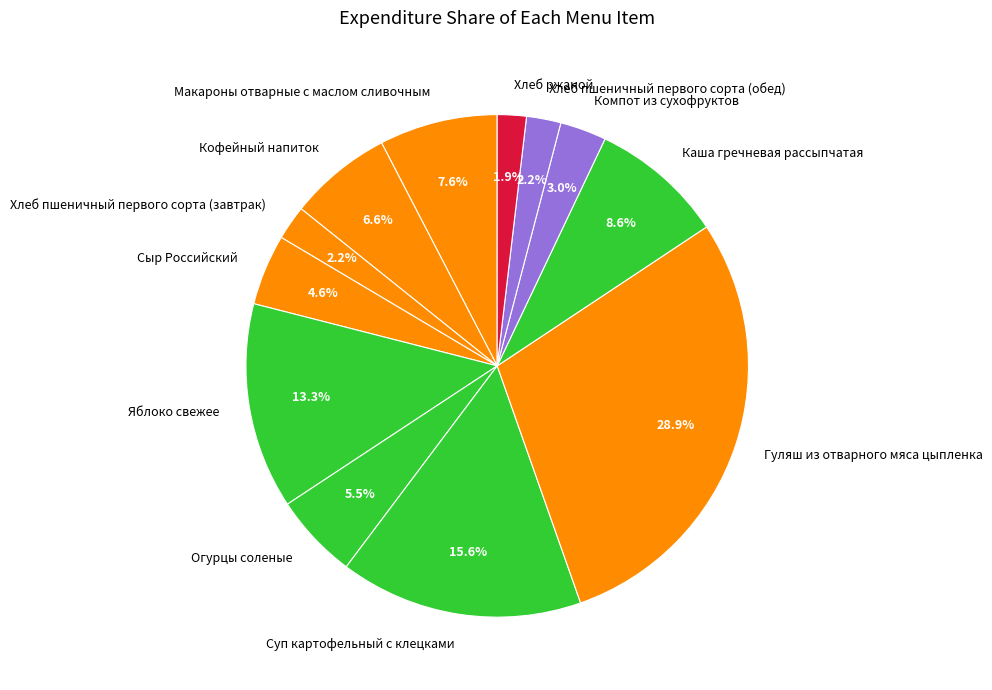

What percentage is the Компот из сухофруктов slice, to the nearest percent?

3%